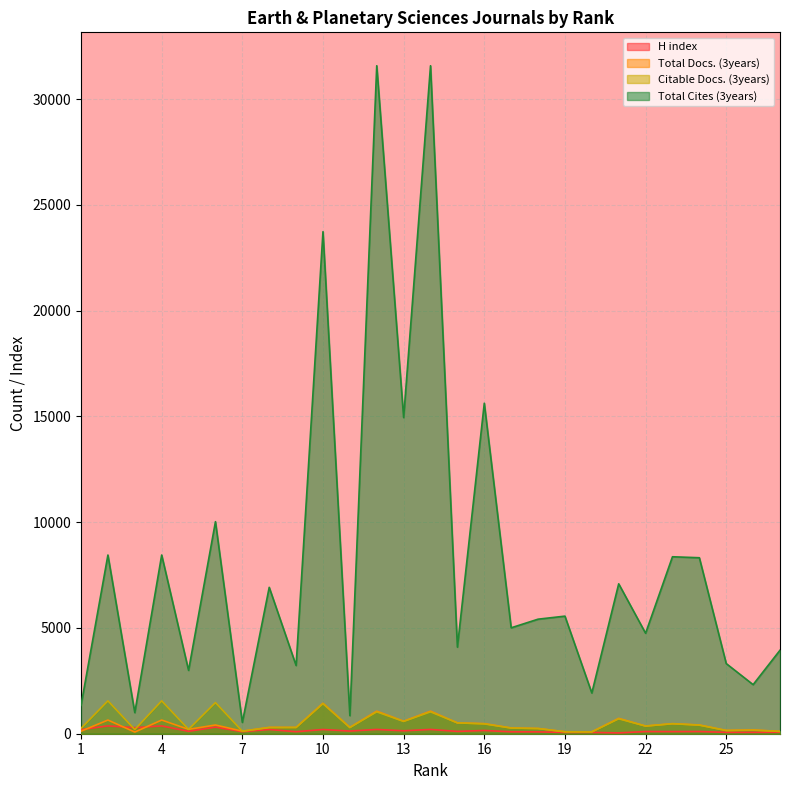

What are all the series names shown in the legend?

H index, Total Docs. (3years), Citable Docs. (3years), Total Cites (3years)